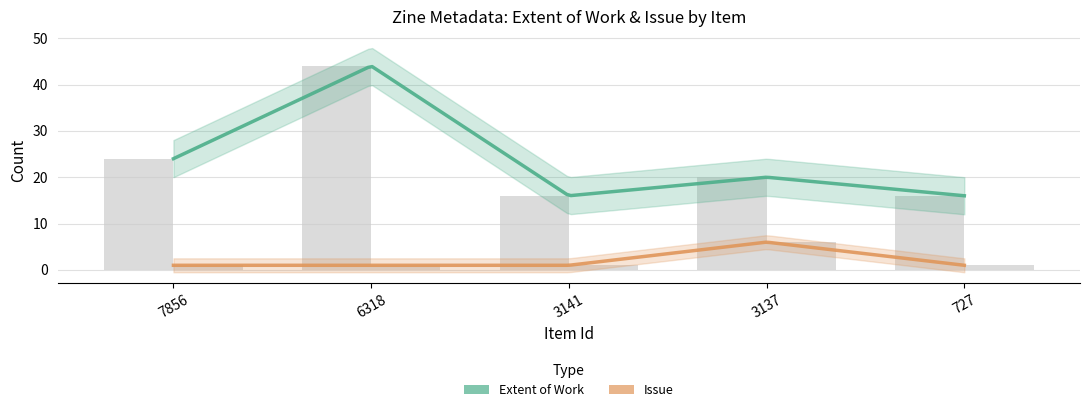

Count the Extent of Work values in the range 16 to 24.

4